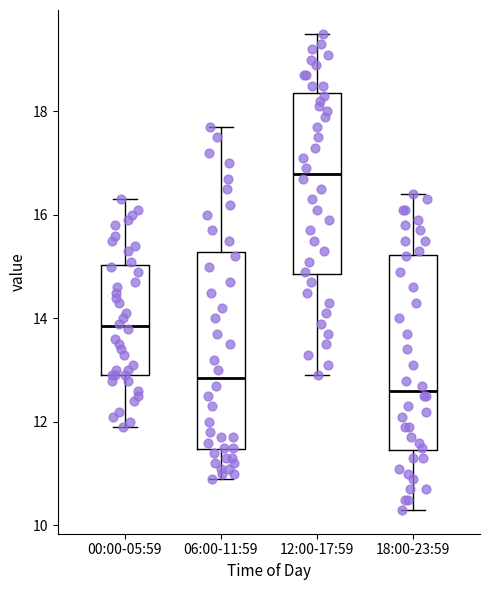

Reading left to right, read every box against the y-axis: the position of its median line, the range the box covers, and the ends of its whiskers. The values are not printed on the chart, so give them approximately, as read against the axis.

00:00-05:59: median 13.8, box 13.0 to 15.0, whiskers 12.0 to 16.4
06:00-11:59: median 12.8, box 11.4 to 15.2, whiskers 11.0 to 17.8
12:00-17:59: median 16.8, box 14.8 to 18.4, whiskers 13.0 to 19.6
18:00-23:59: median 12.6, box 11.4 to 15.2, whiskers 10.4 to 16.4